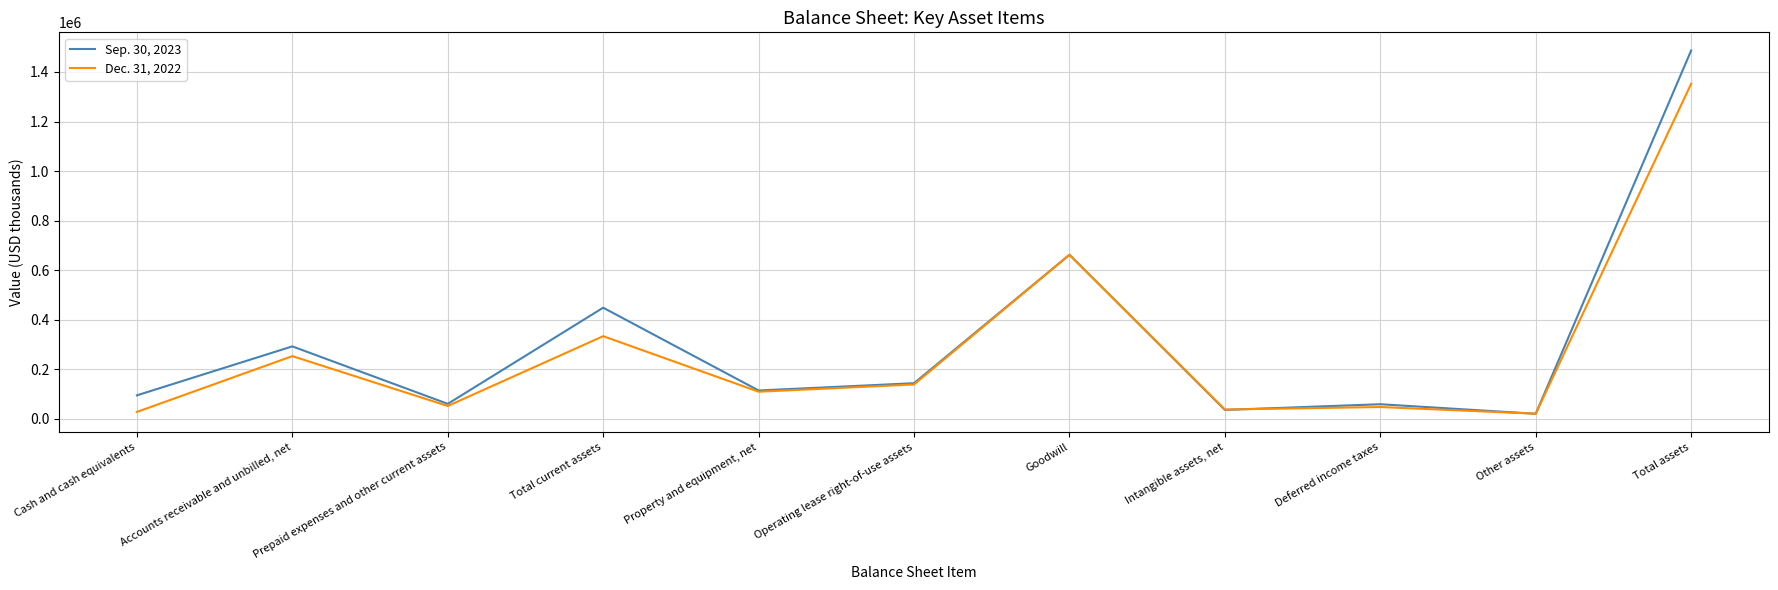

Where is the first local maximum for Dec. 31, 2022?

Accounts receivable and unbilled, net